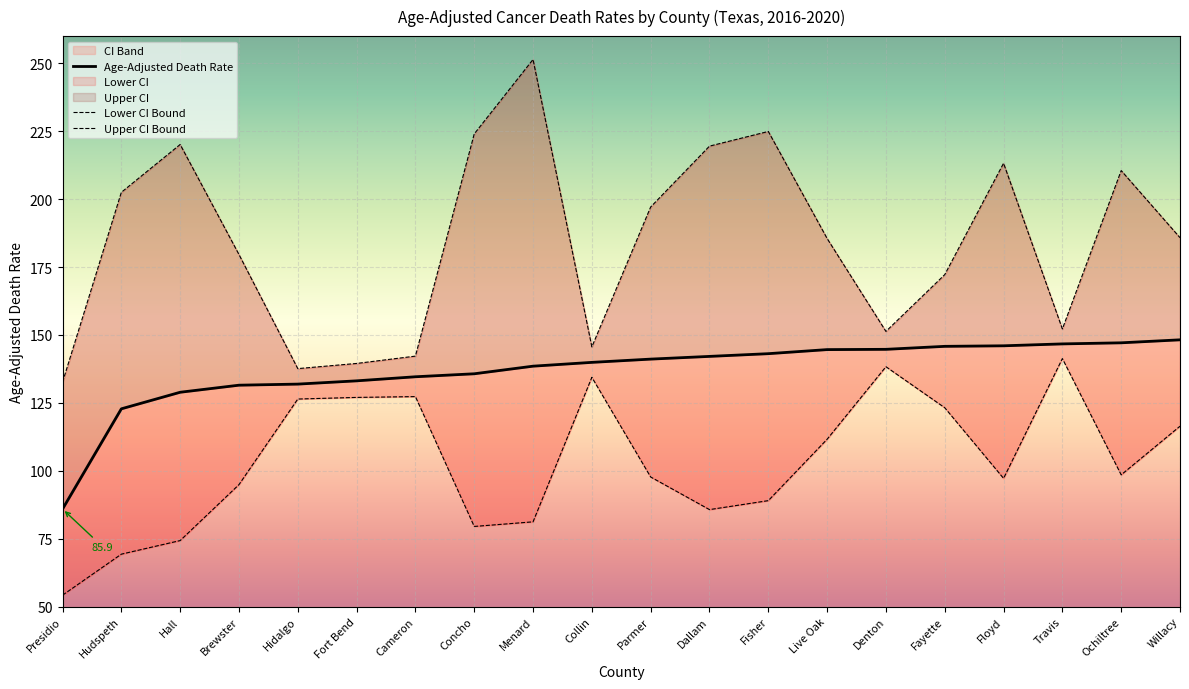

Between Willacy and Hall, which is larger?

Willacy